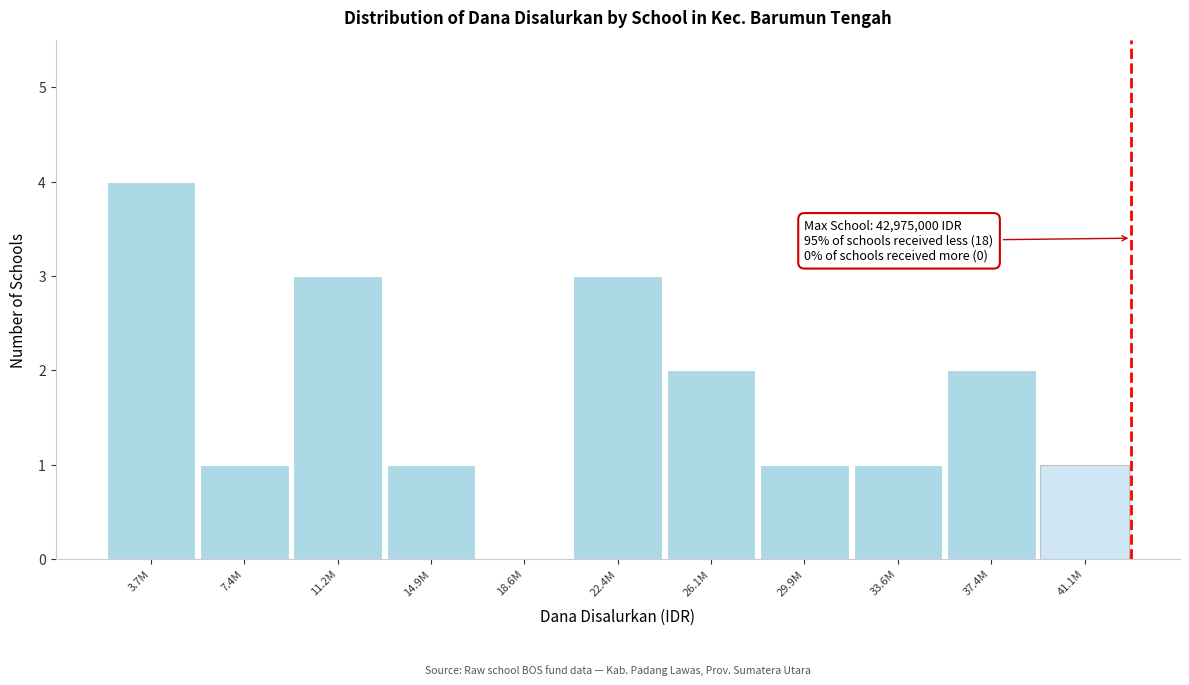

Reading left to right, extract all data points from this chart.

3.7M=4	7.4M=1	11.2M=3	14.9M=1	18.6M=0	22.4M=3	26.1M=2	29.9M=1	33.6M=1	37.4M=2	41.1M=1